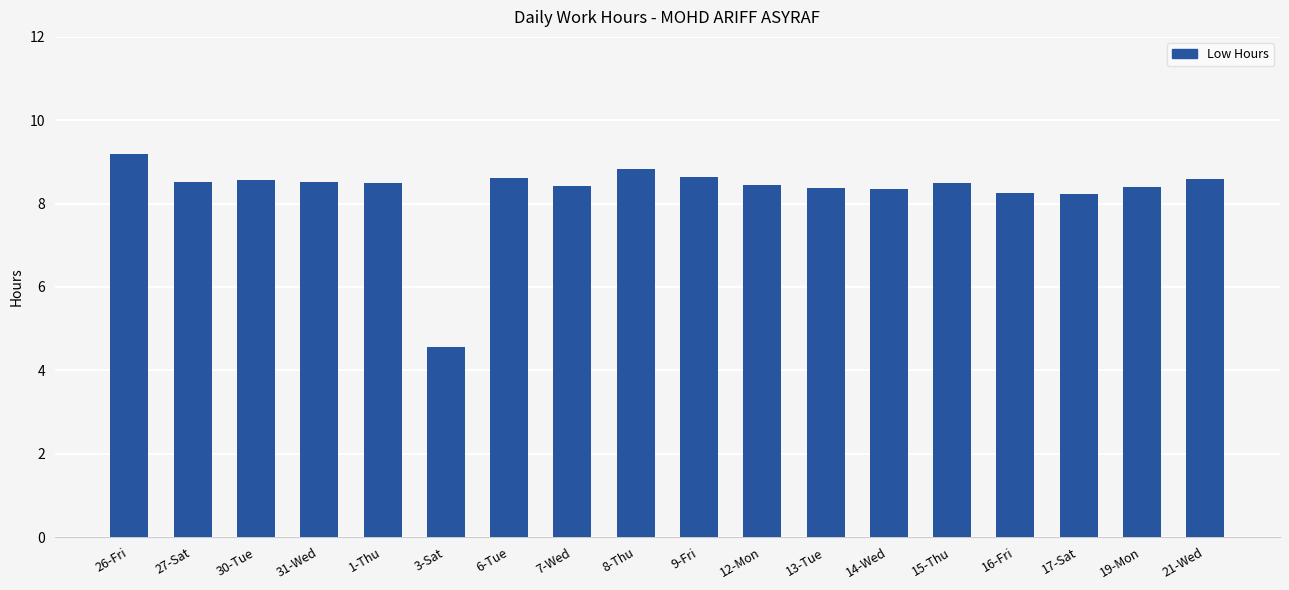

What is the value of the 5th bar from the left?

8.5